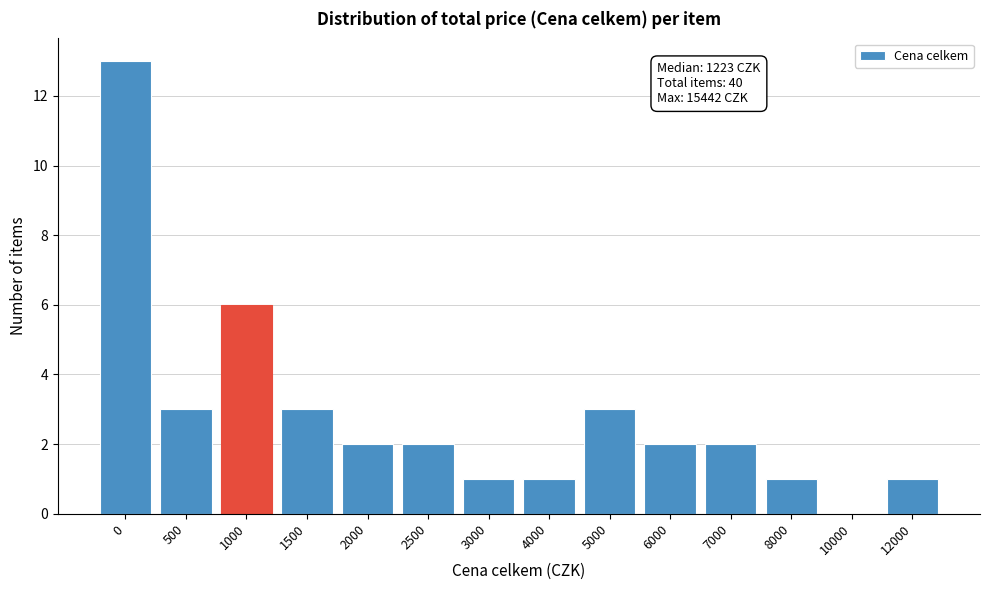

Reading right to left, extract all data points from this chart.

12000=1	10000=0	8000=1	7000=2	6000=2	5000=3	4000=1	3000=1	2500=2	2000=2	1500=3	1000=6	500=3	0=13